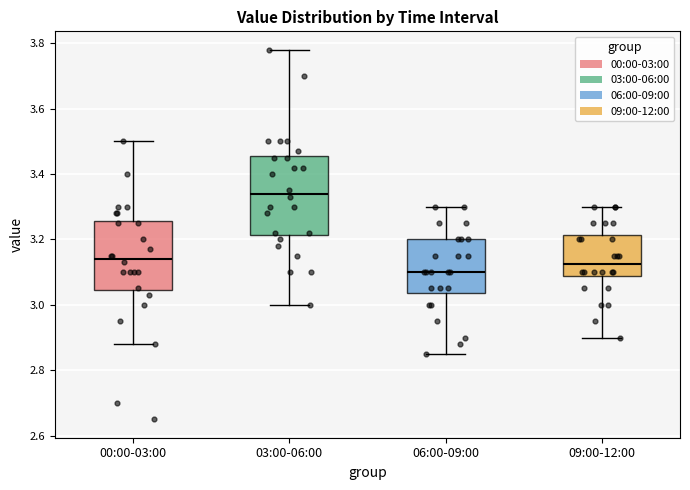

Where is the lower edge of the box for 09:00-12:00 on the y-axis? The values are not printed on the chart, so give them approximately, as read against the axis.

3.08